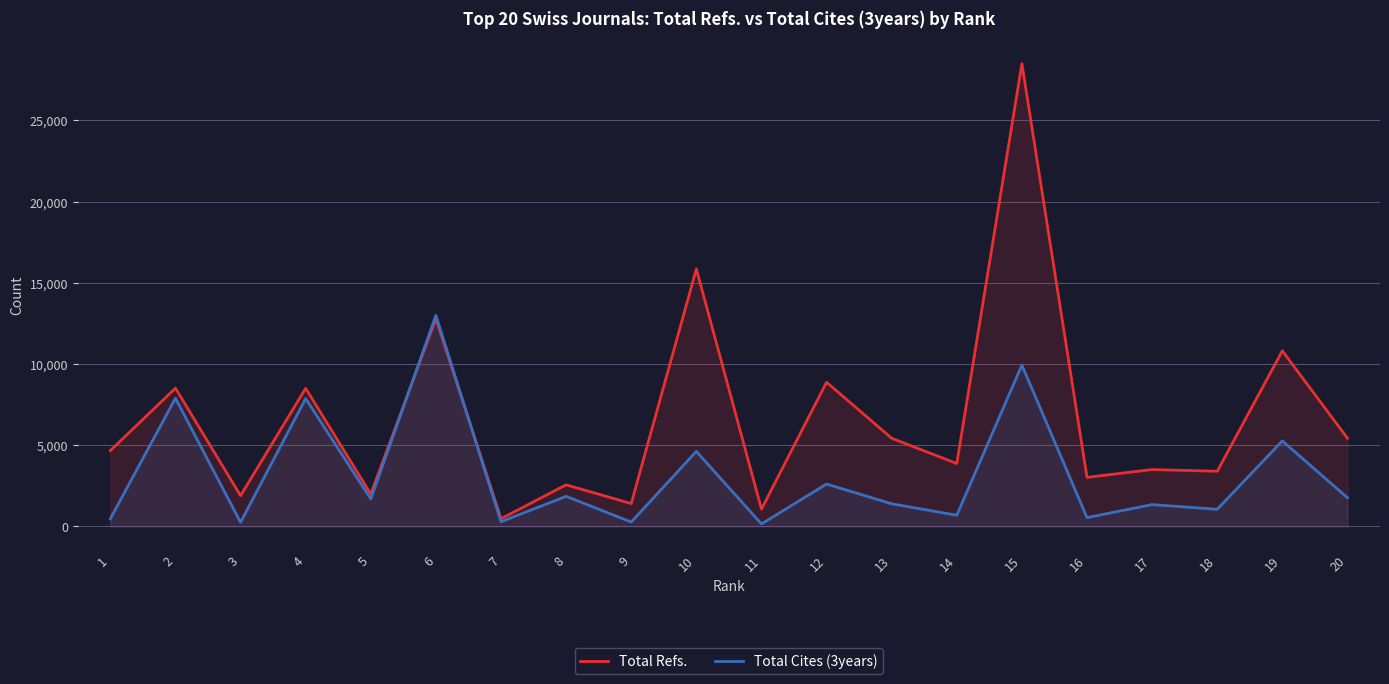

How many data points in Total Refs. are less than 4669?

10